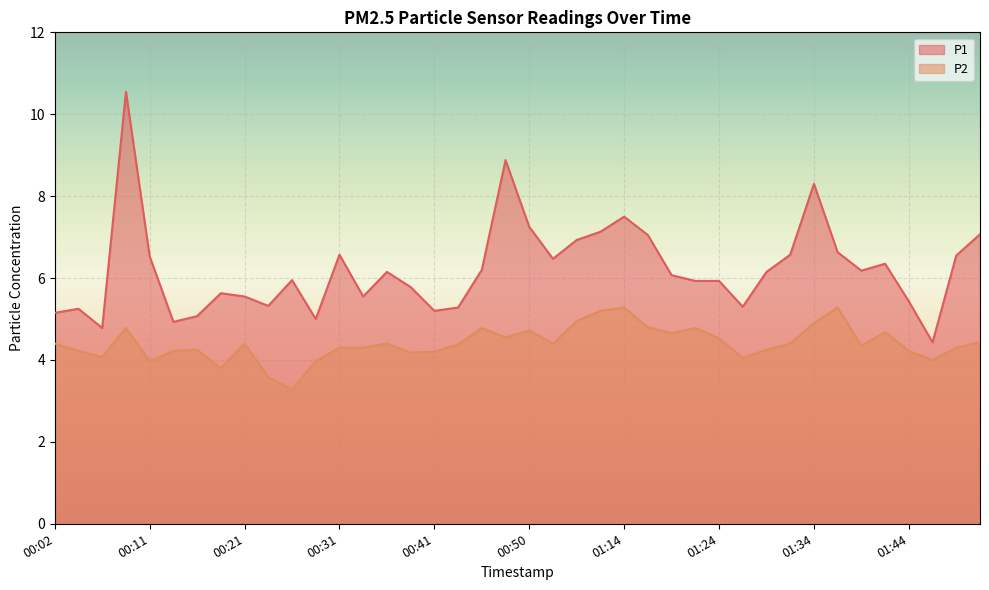

What is the greatest value displayed?

10.6